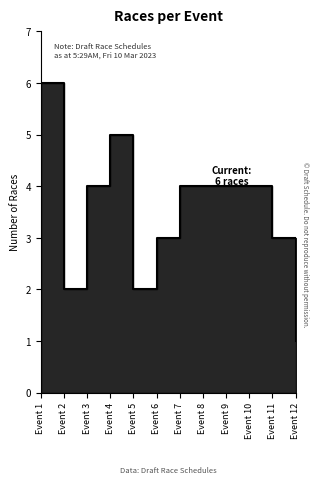

Read the value at Event 12.

1